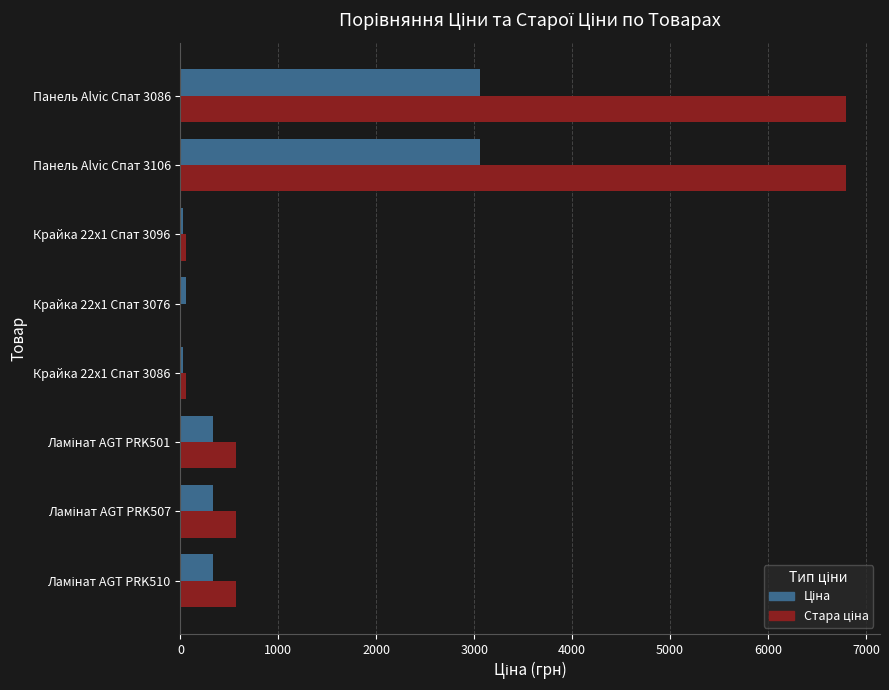

Count the number of data series in this chart.

2